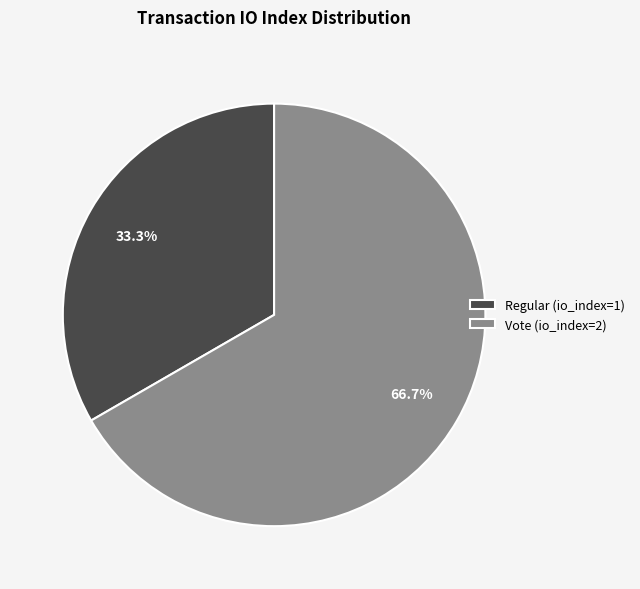

Approximately how many times larger is the value at Regular (io_index=1) compared to Vote (io_index=2)?

0.5